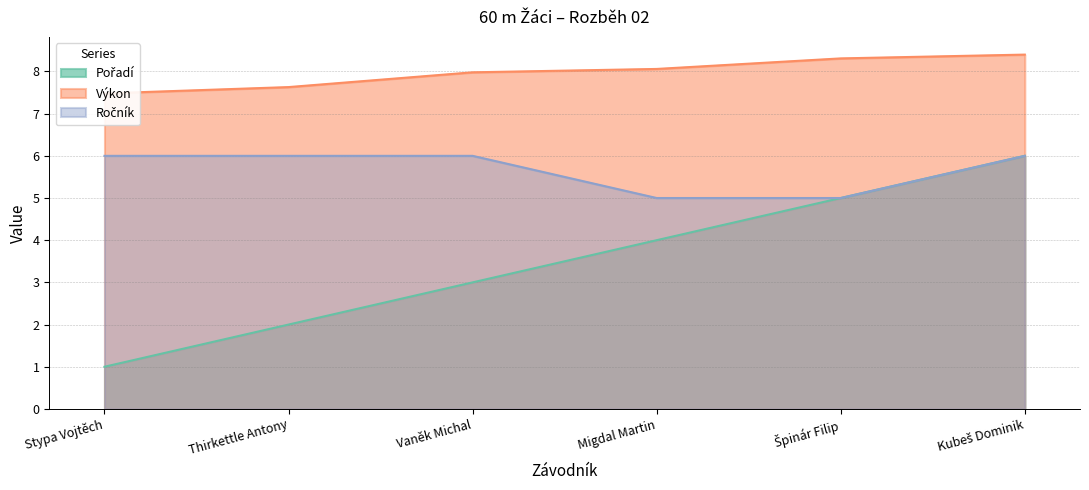

Where is Výkon nearest to the value 7?

Stypa Vojtěch